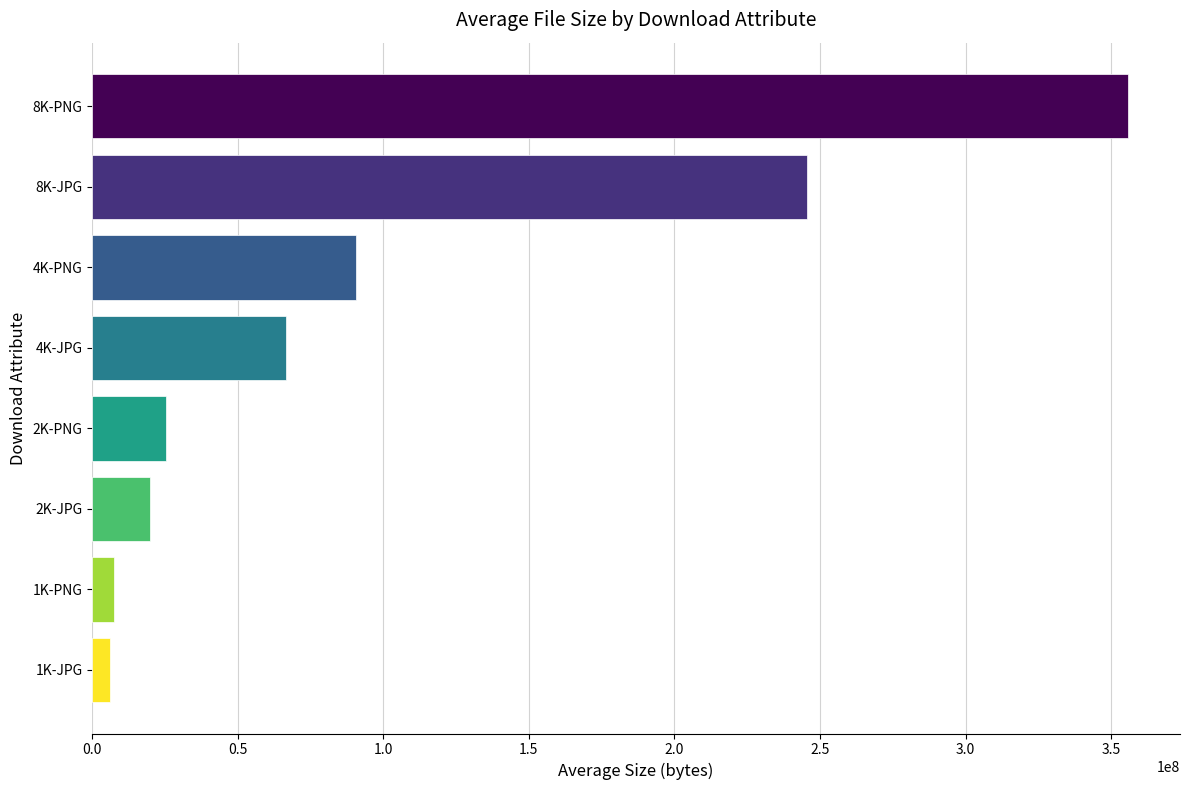

Is it true that the value at 8K-PNG is 355825957?

True